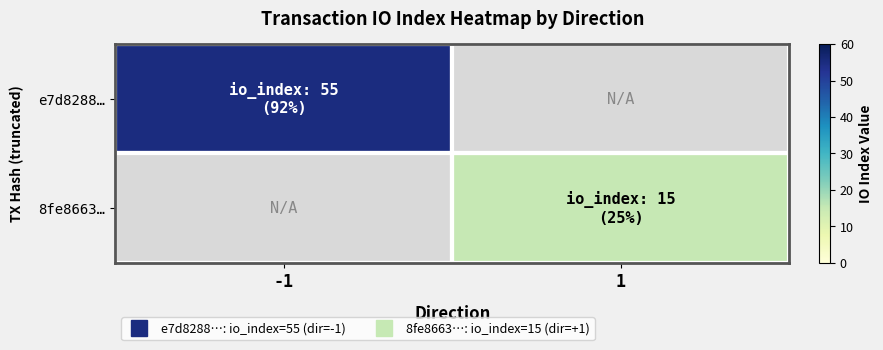

True or false: 8fe8663… has a value of 15.0 at 1.

True